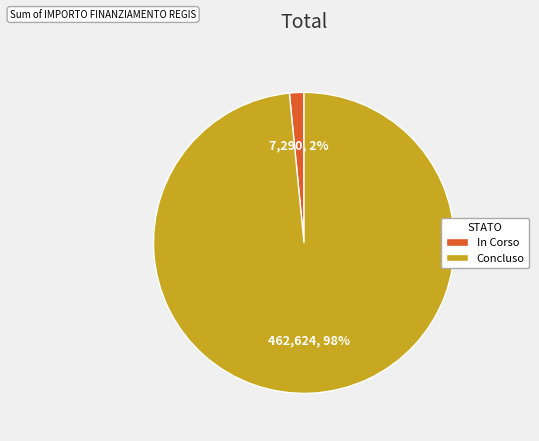

How many slices are in this pie chart?

2